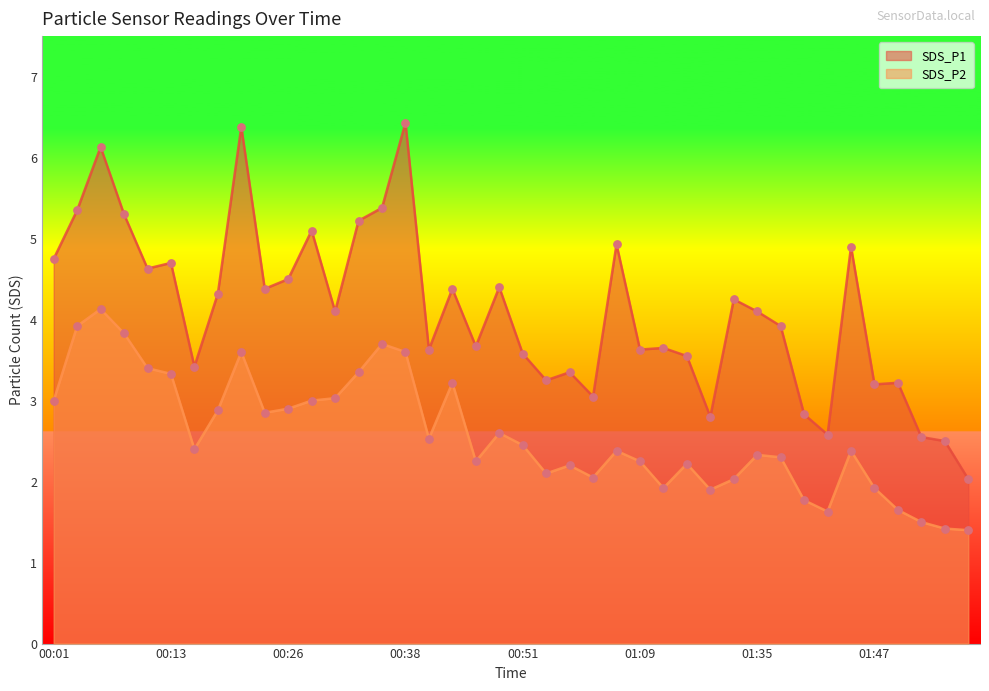

Which series has the largest total across all categories?

SDS_P1